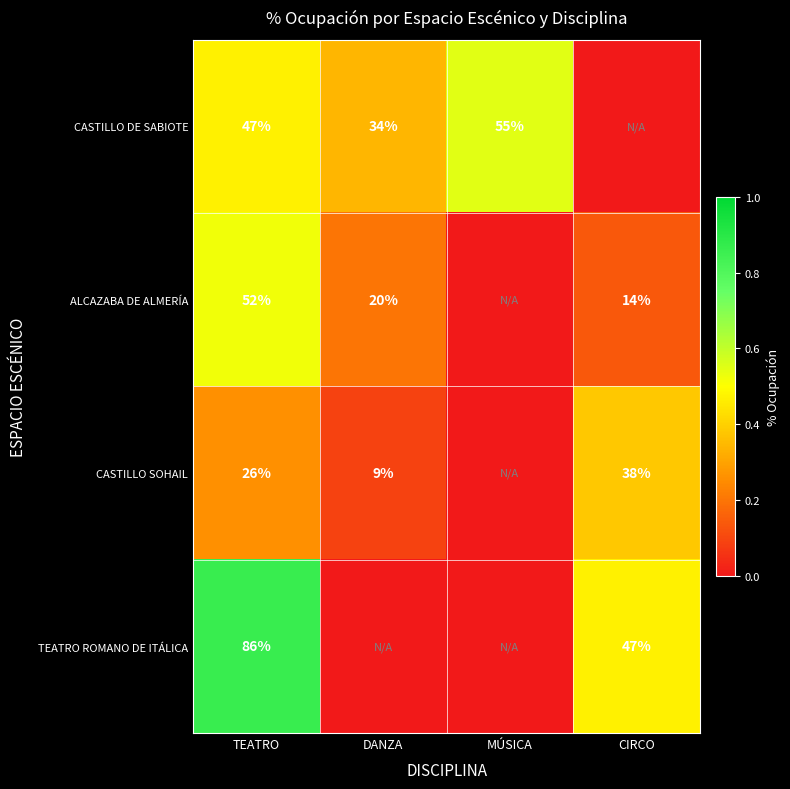

What is the total value across all series at TEATRO?

211